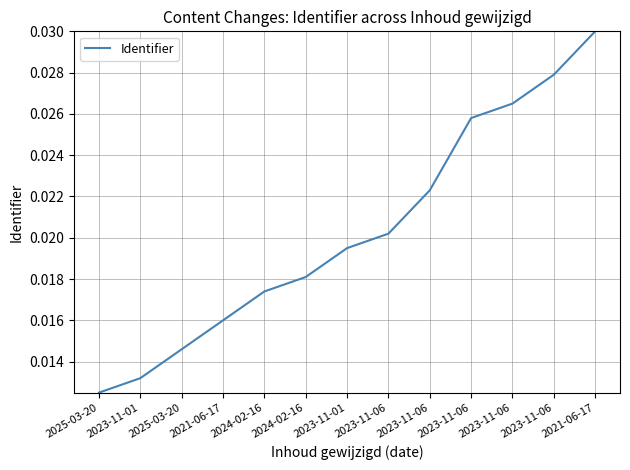

Count the values in the range 0 to 1.

13